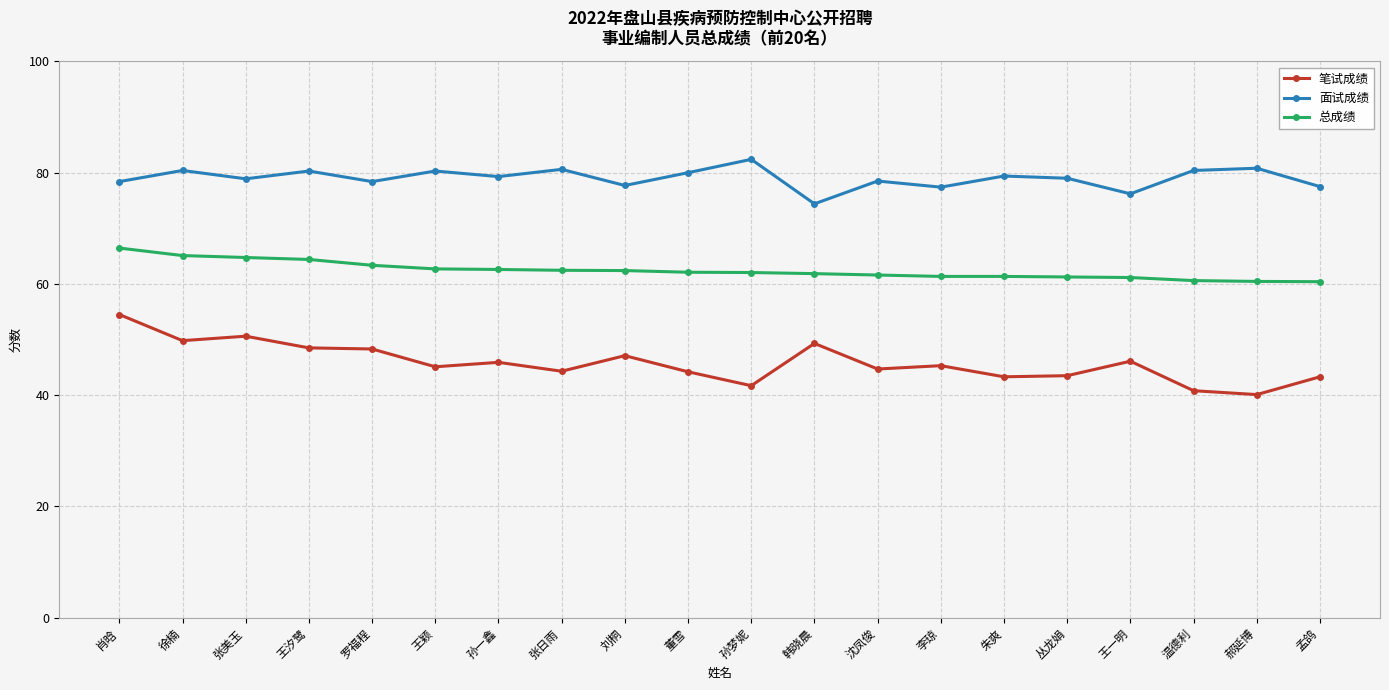

List the series in order of their overall mean, lowest first.

笔试成绩, 总成绩, 面试成绩